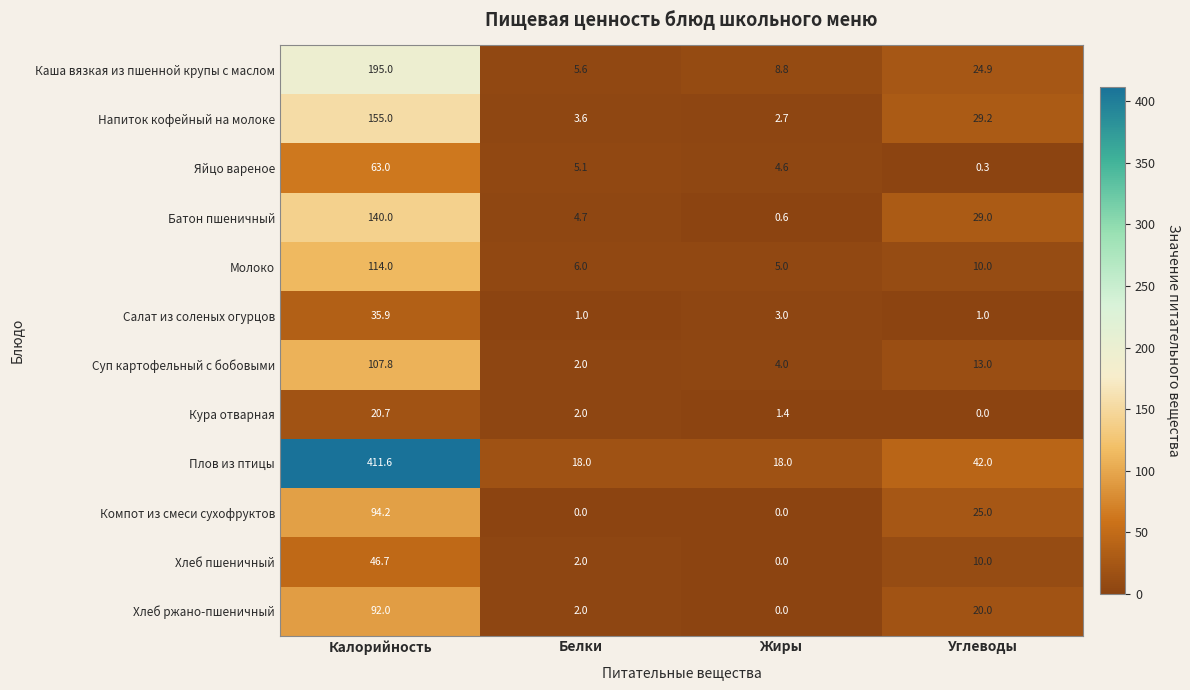

At Калорийность, list the series in order from largest to smallest.

Плов из птицы, Каша вязкая из пшенной крупы с маслом, Напиток кофейный на молоке, Батон пшеничный, Молоко, Суп картофельный с бобовыми, Компот из смеси сухофруктов, Хлеб ржано-пшеничный, Яйцо вареное, Хлеб пшеничный, Салат из соленых огурцов, Кура отварная